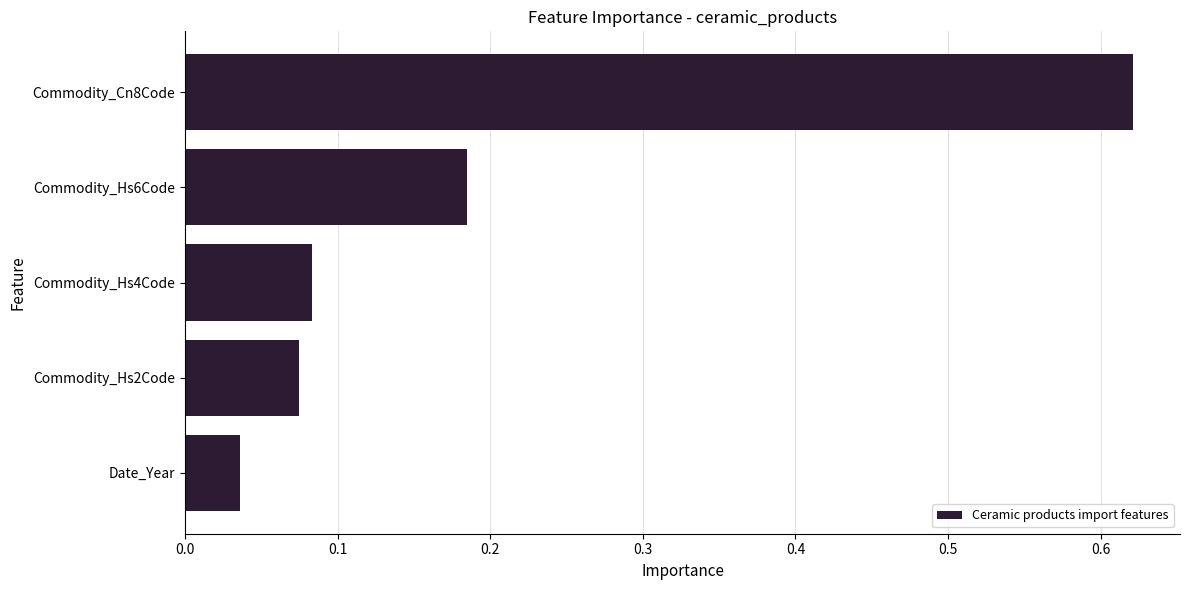

Which label corresponds to the smallest value in the chart?

Date_Year